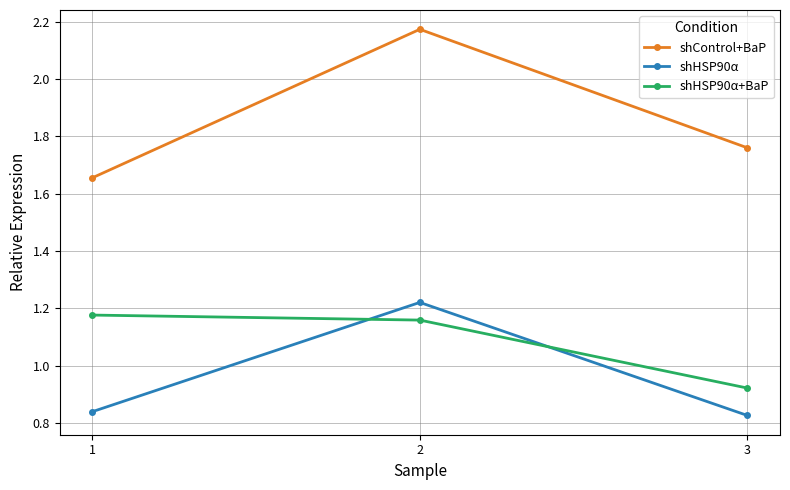

Where does the shHSP90α+BaP series first go above 1?

1